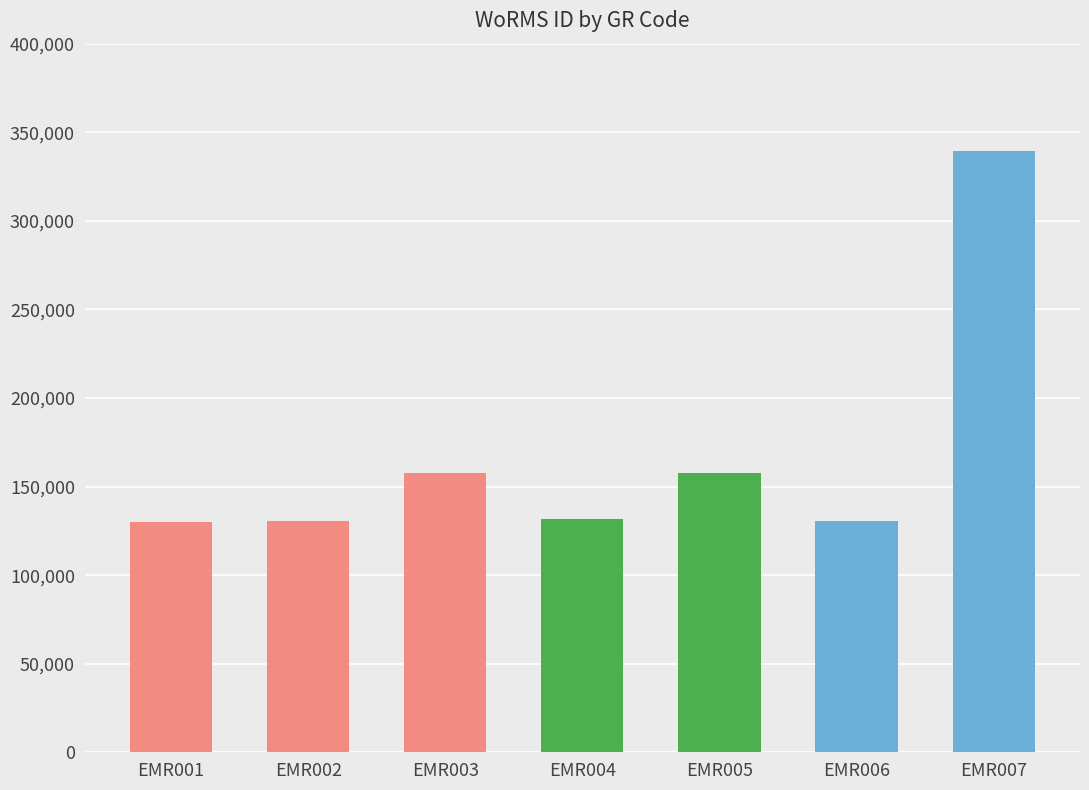

Approximately how many times larger is the value at EMR001 compared to EMR007?

0.4